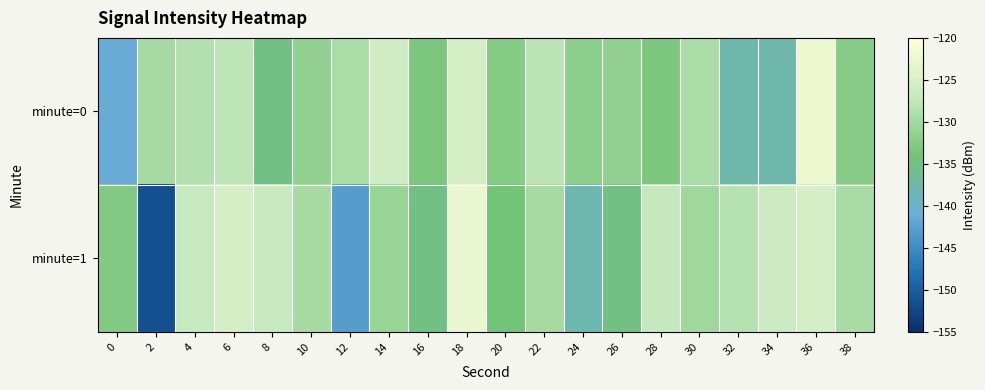

Which category has the lowest value across all series?

2